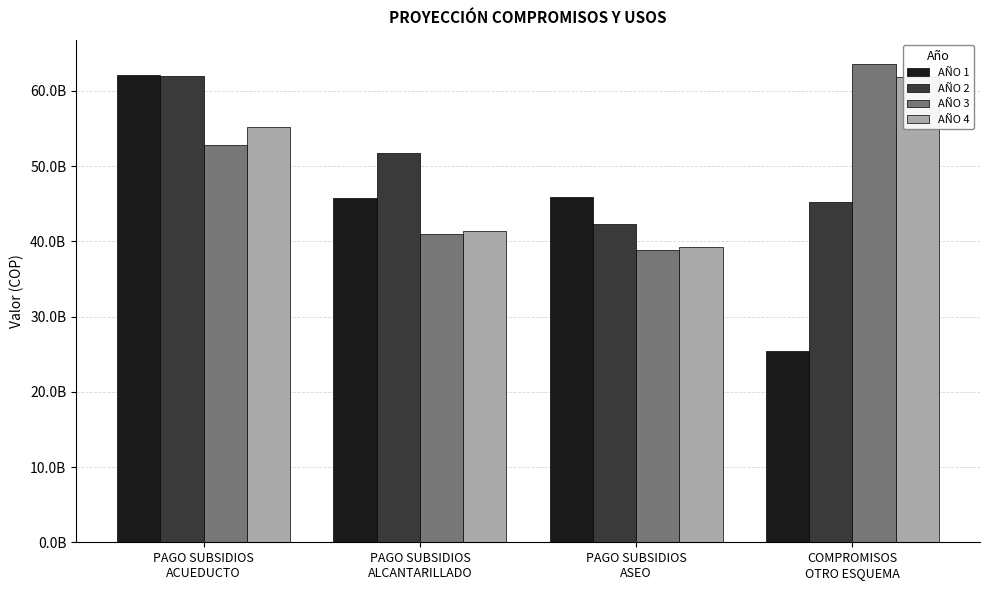

What value does the AÑO 4 series have at COMPROMISOS
OTRO ESQUEMA?

61812396061